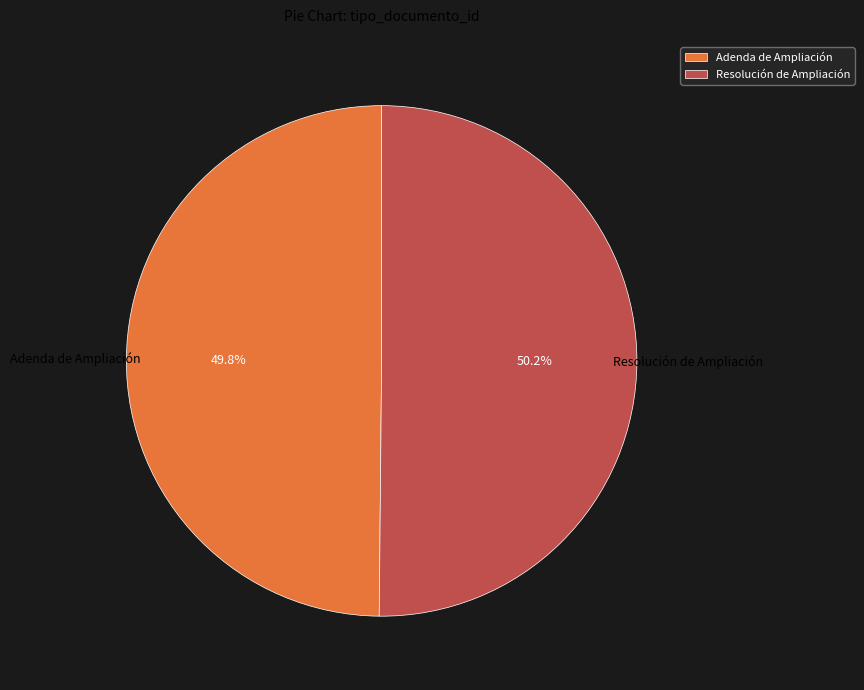

The Adenda de Ampliación slice represents 50% of the pie. True or false?

True